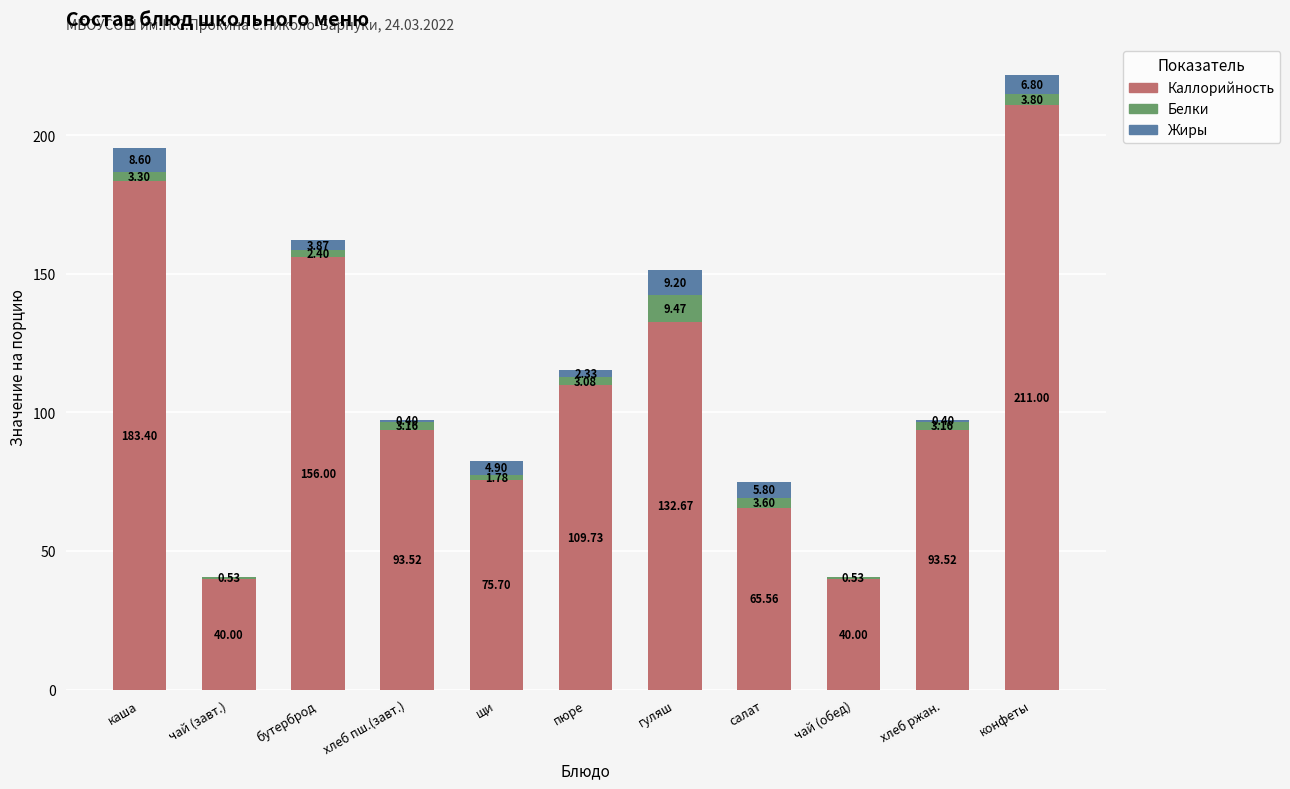

Which category has the highest value in the Каллорийность series?

конфеты